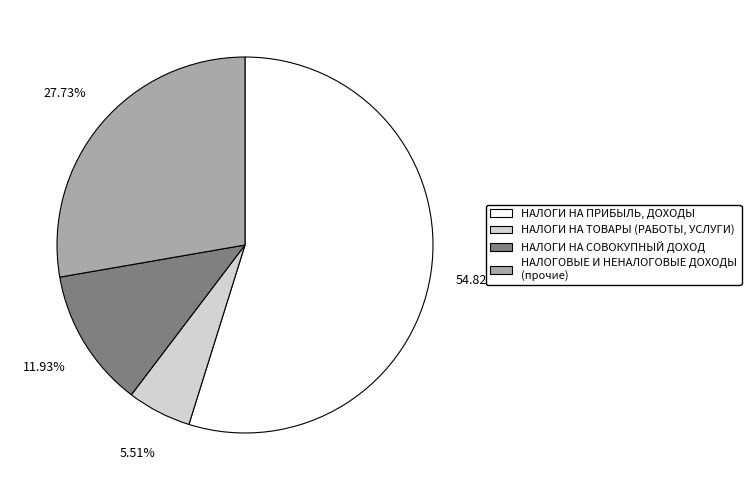

How many slices are in this pie chart?

4